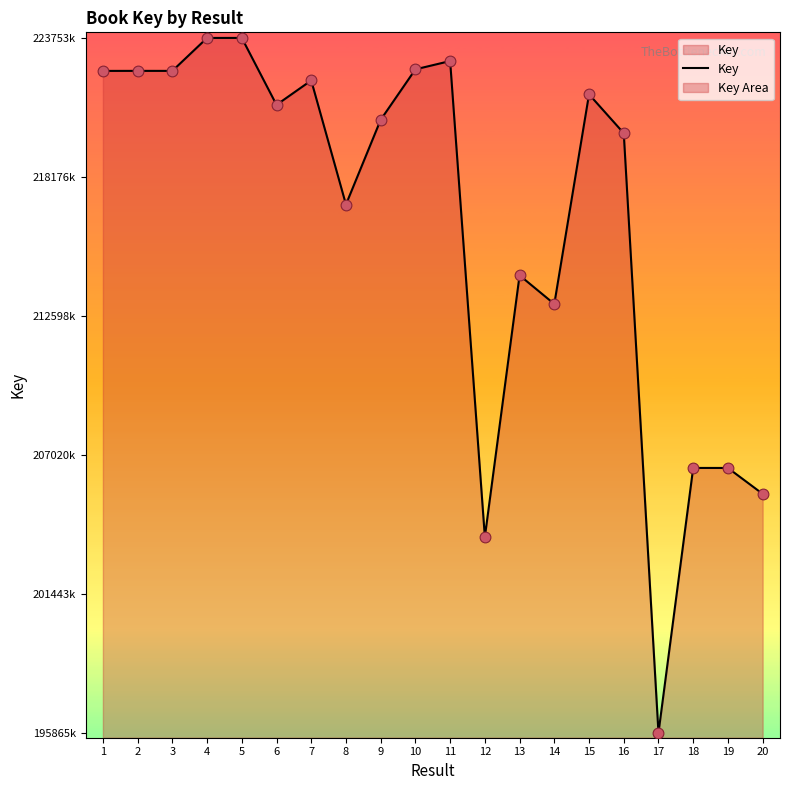

Between 10 and 12, which is larger?

10